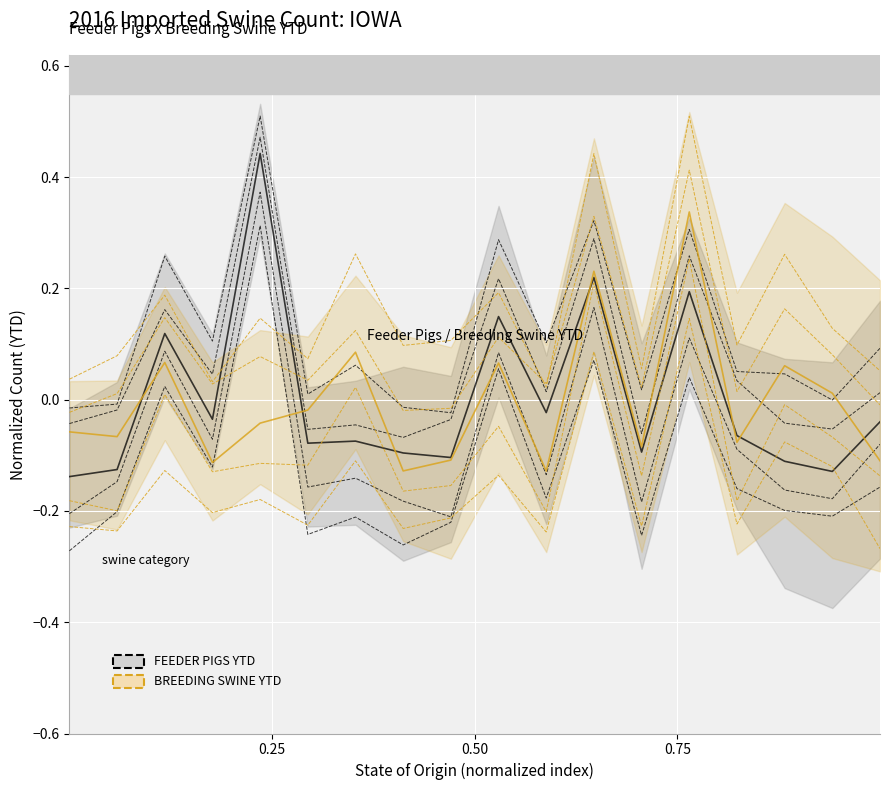

How many categories are shown in the chart?

18